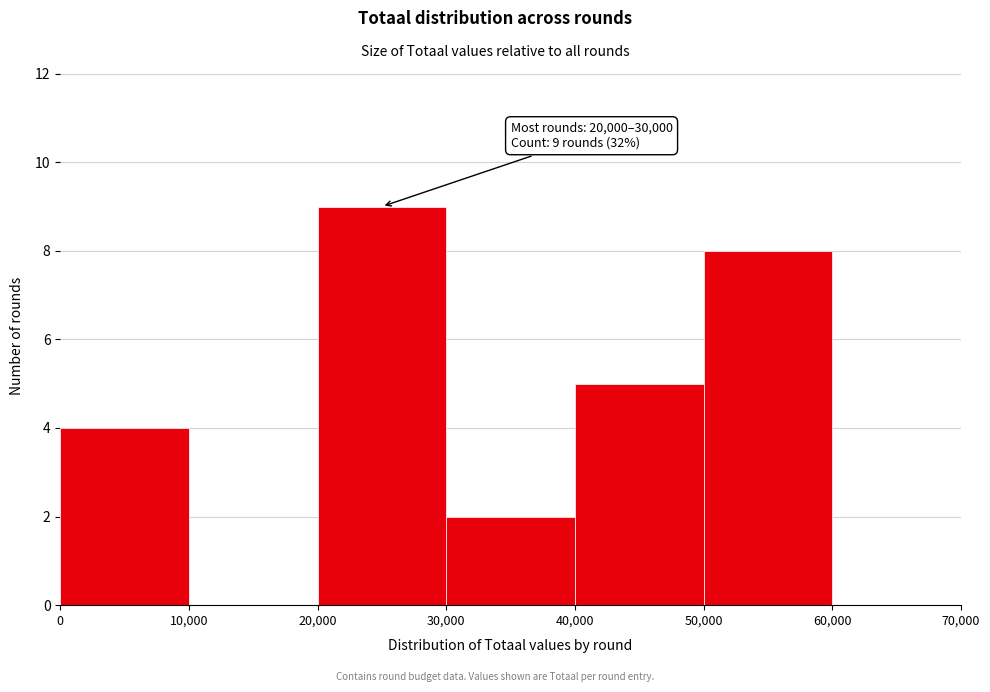

Over which range of the x-axis is the bar tallest?

20,000 to 30,000